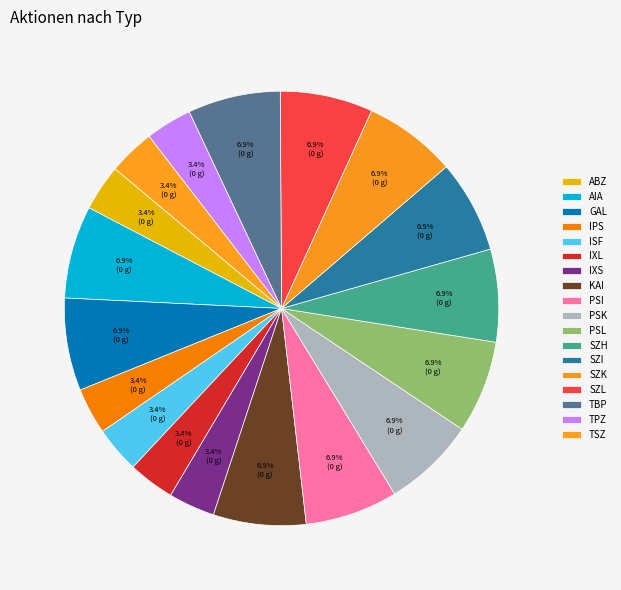

Which category has the biggest portion of the pie?

AIA